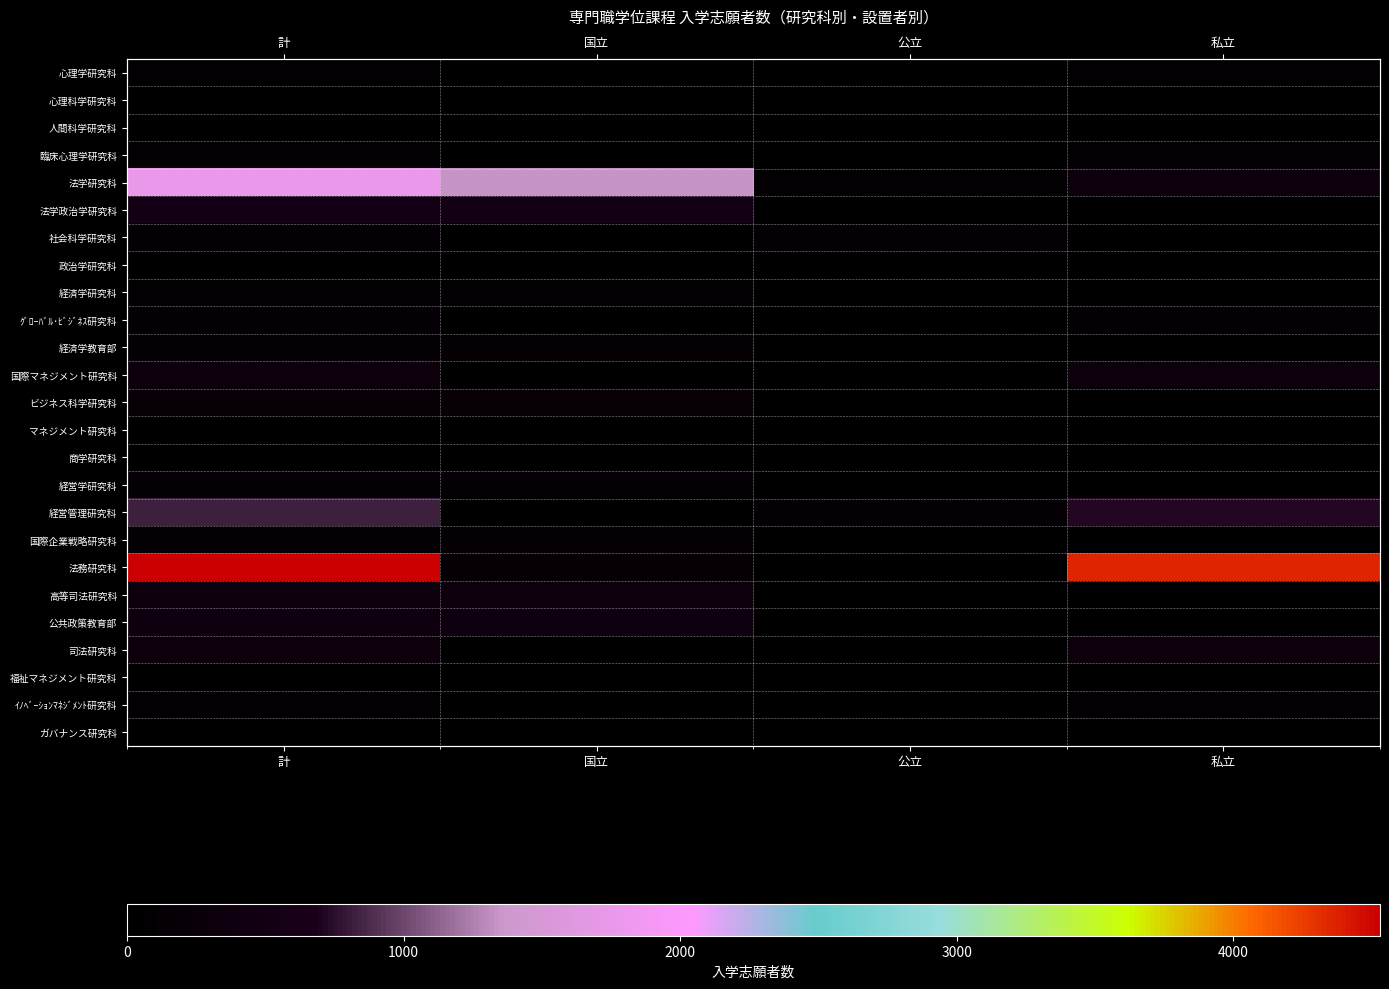

What is the minimum value shown in the chart?

29.0